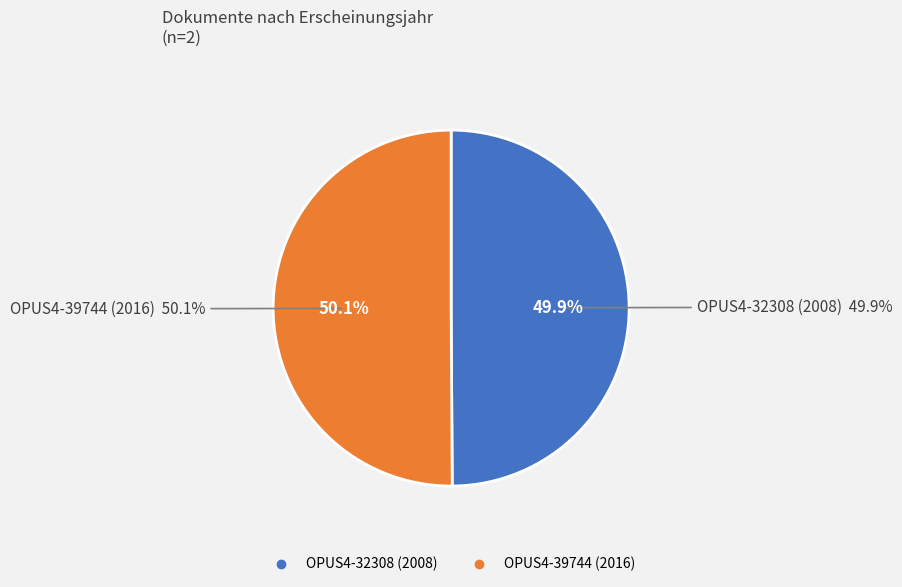

What is the smallest slice in the pie chart?

OPUS4-32308 (2008)